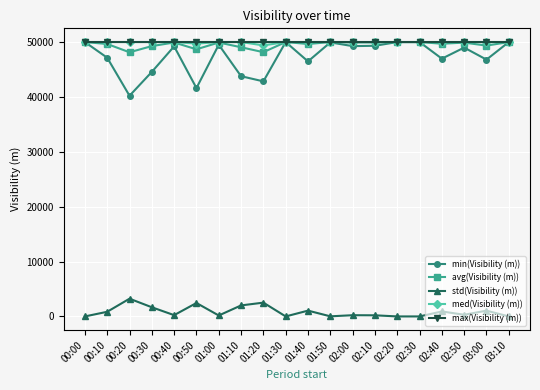

Is the value of avg(Visibility (m)) at 03:00 greater than the value of med(Visibility (m)) at 02:20?

No